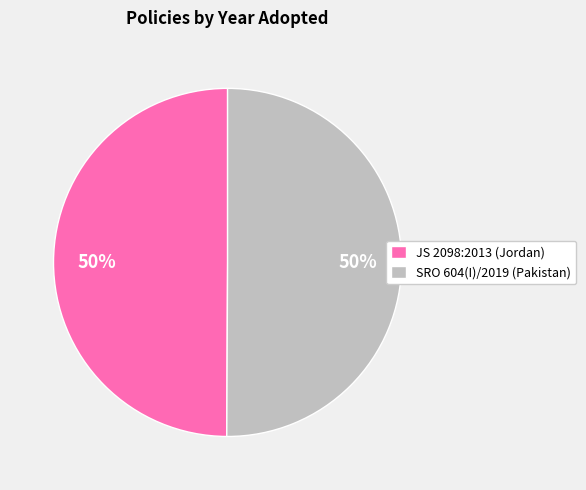

Is it true that SRO 604(I)/2019 (Pakistan) is 50% of the pie?

True